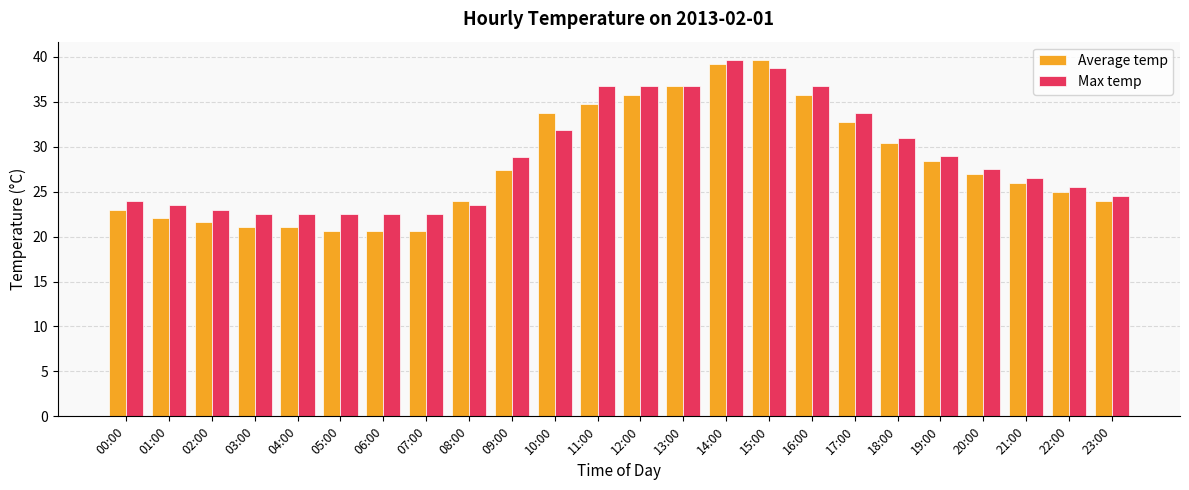

What is the average value of the Average temp series?

28.0